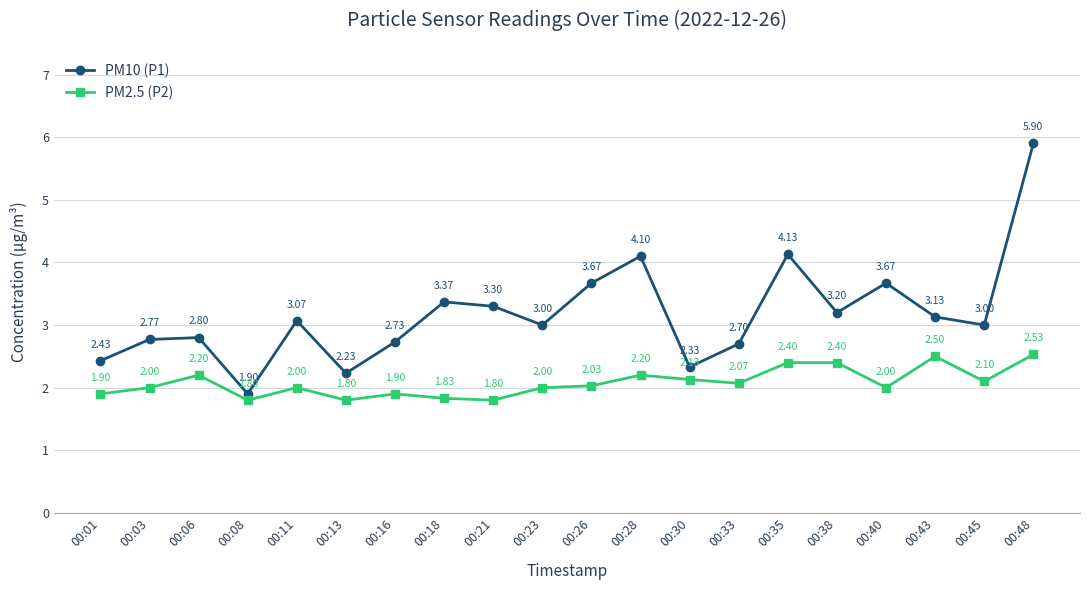

Between 00:08 and 00:35, which series saw the biggest shift?

PM10 (P1)